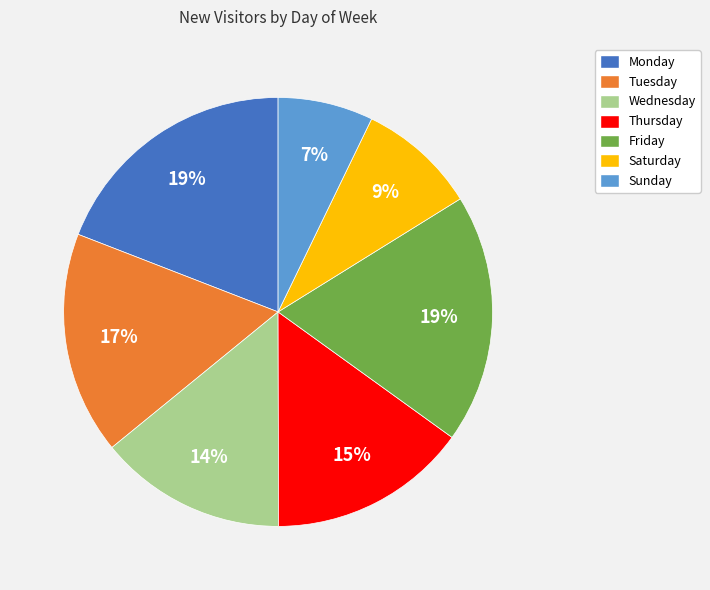

Which category has the smallest portion of the pie?

Sunday